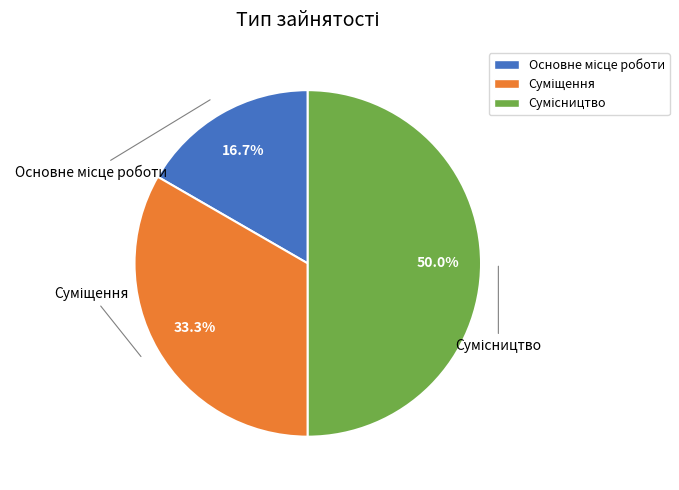

To the nearest percent, what is the difference between the largest and smallest slice percentages?

33%